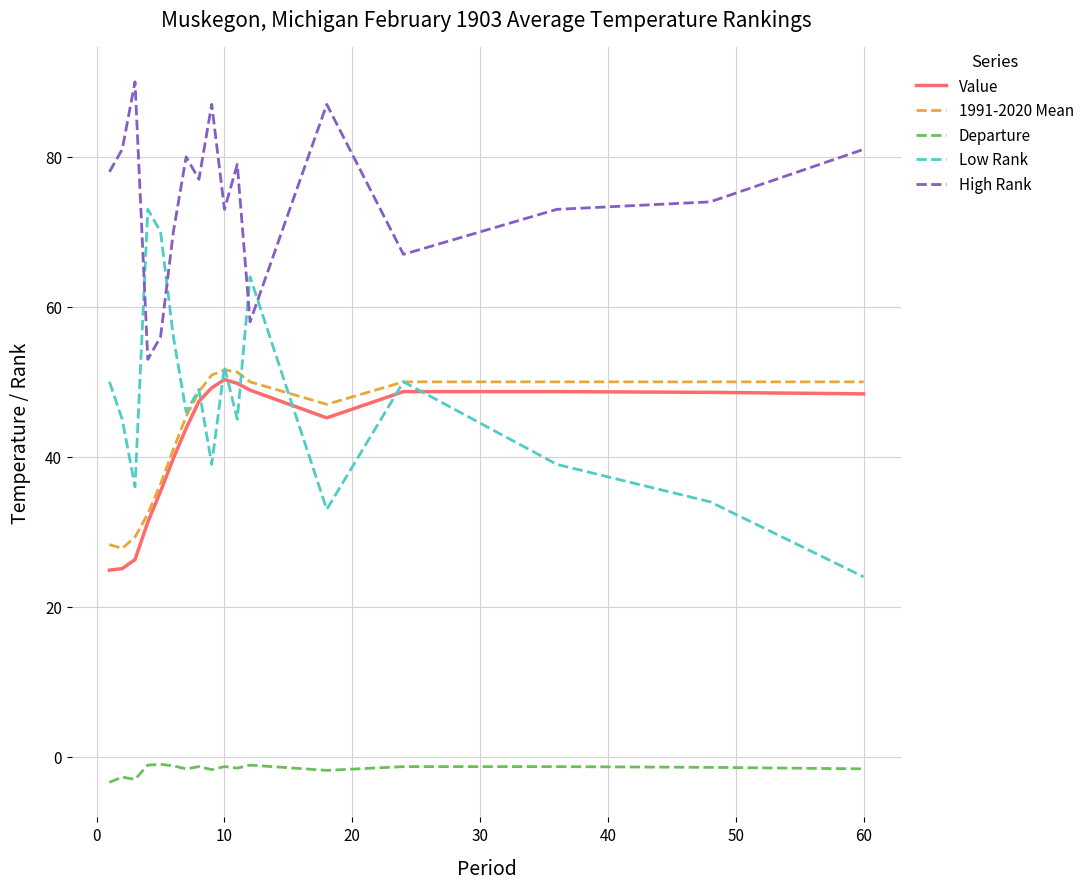

Which series has the largest range (max minus min)?

Low Rank